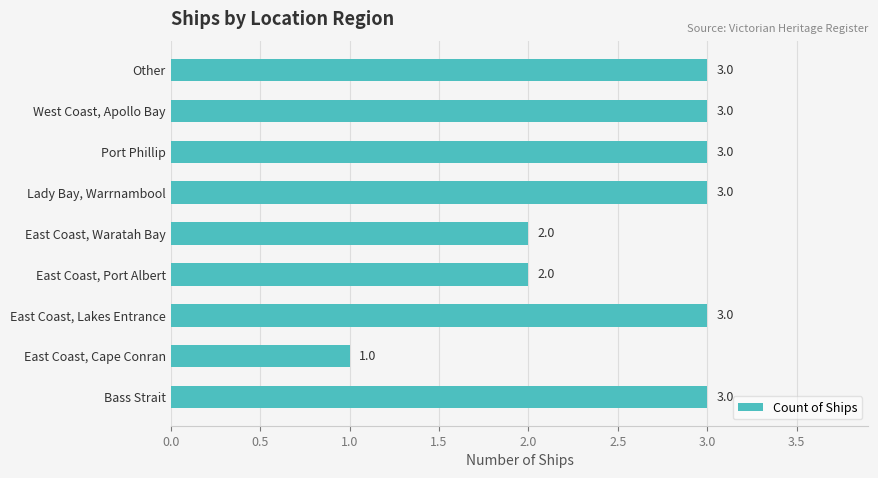

The value at East Coast, Port Albert is 1. True or false?

False